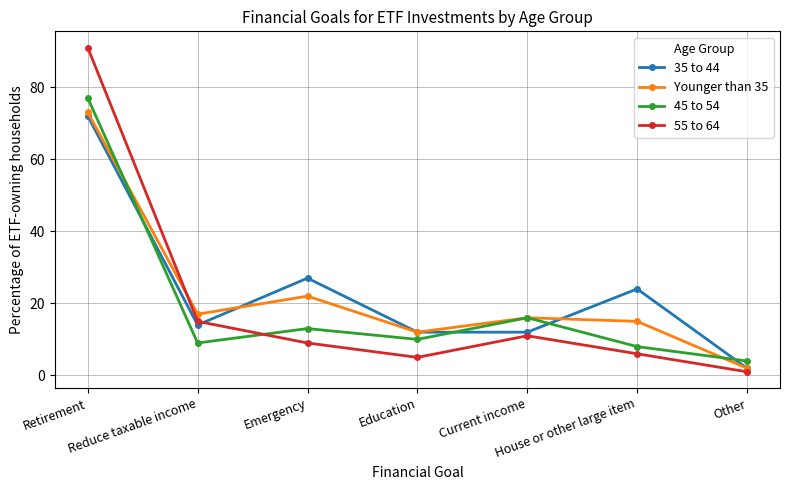

At how many categories does at least one series exceed 51?

1